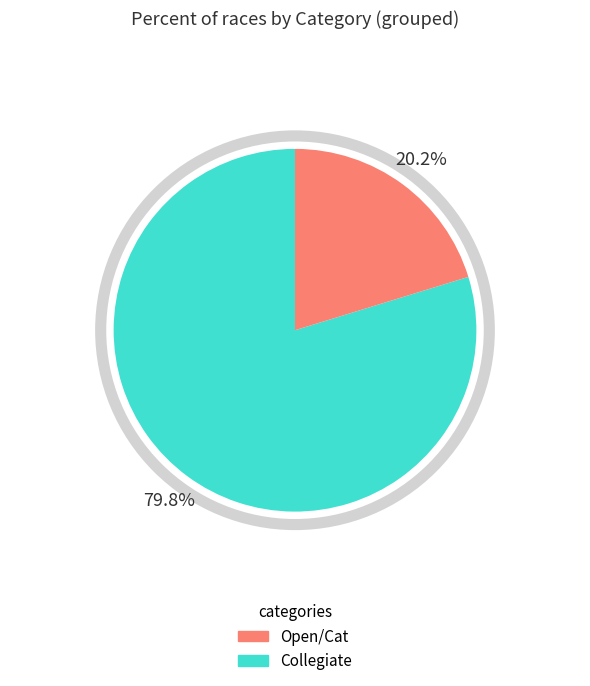

Does any single category account for the majority?

Yes